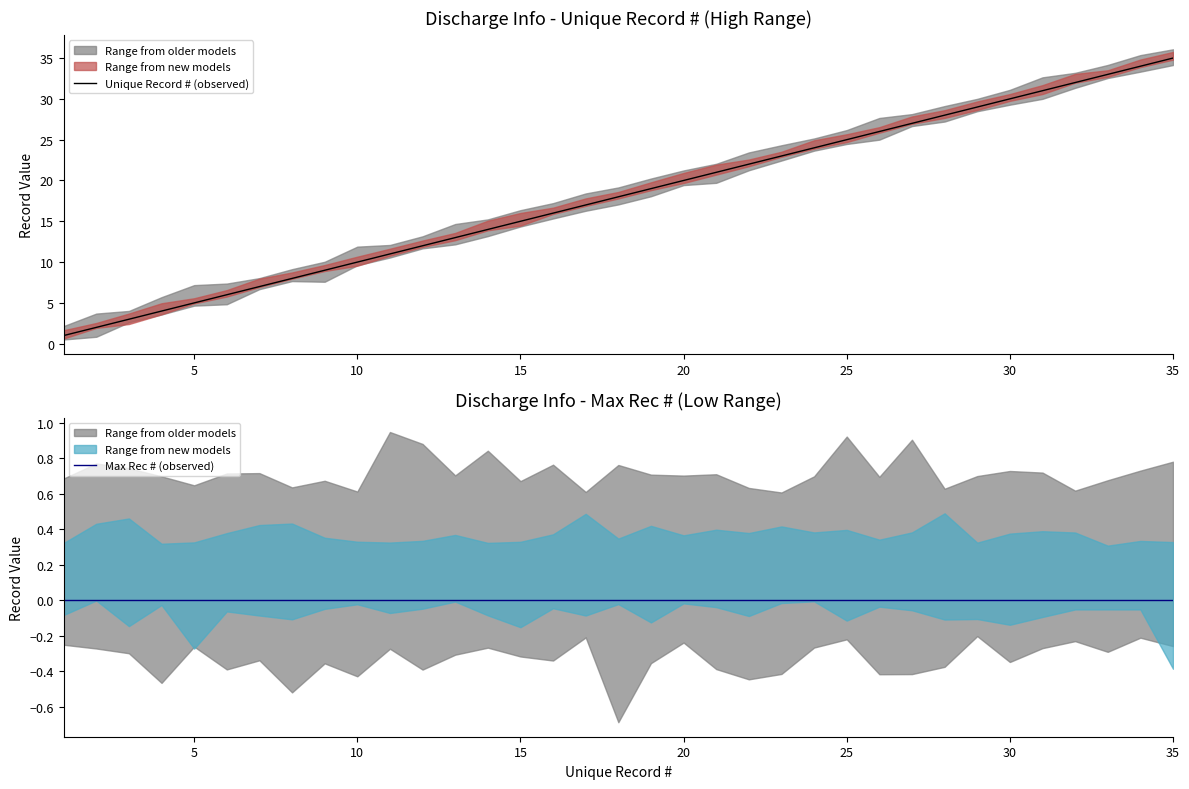

Is it true that Unique Record # (observed) equals 24 at 15?

False